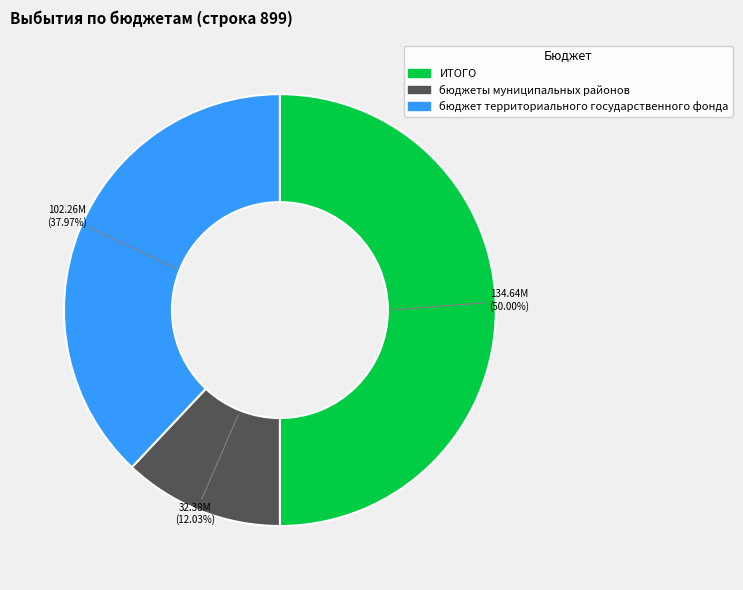

Which category has the biggest portion of the pie?

ИТОГО